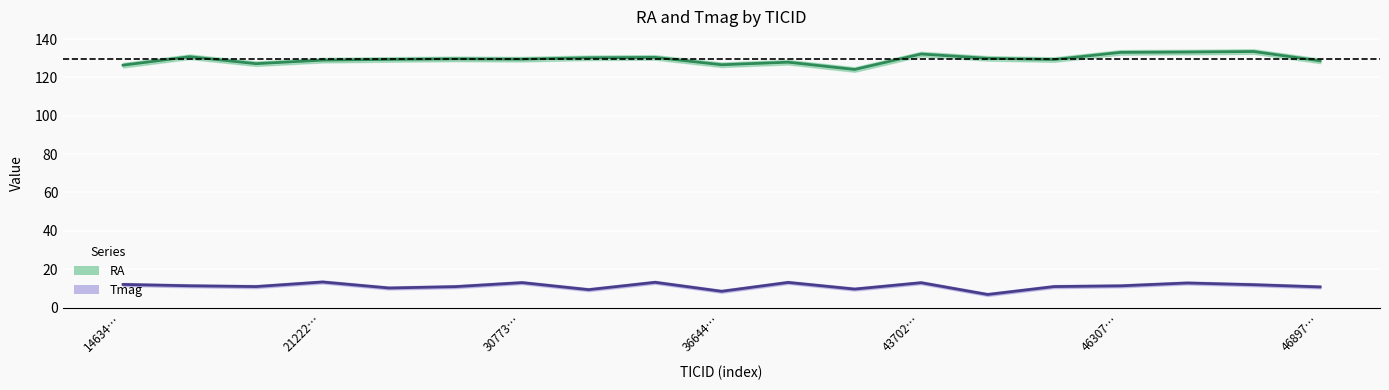

True or false: Tmag and RA intersect in this chart.

False